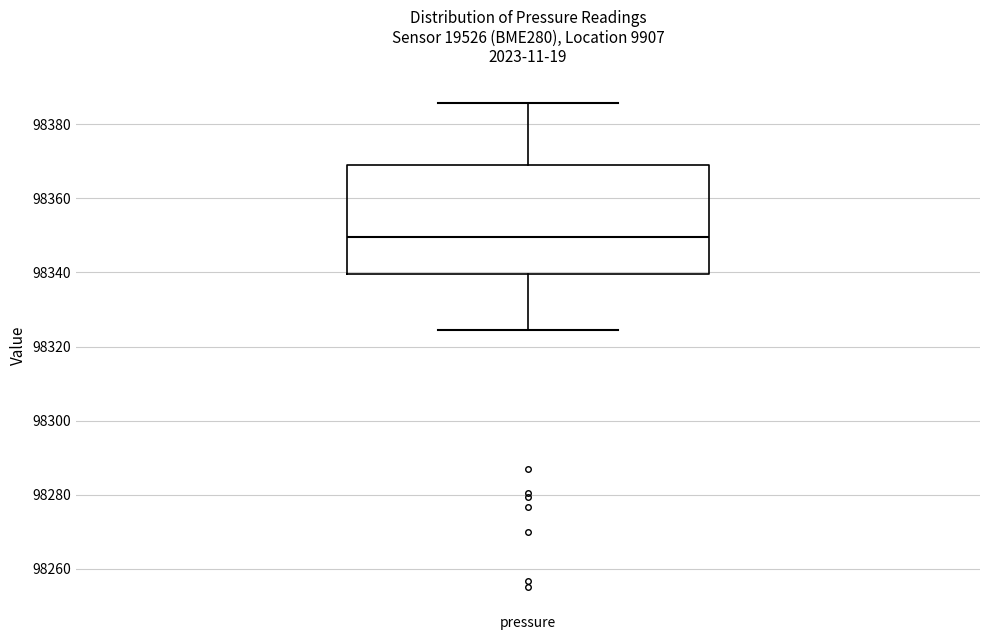

Read this box plot against the y-axis: the position of the median line, the range covered by the box, and the ends of both whiskers. The values are not printed on the chart, so give them approximately, as read against the axis.

median 98350, box 98340 to 98370, whiskers 98324 to 98386